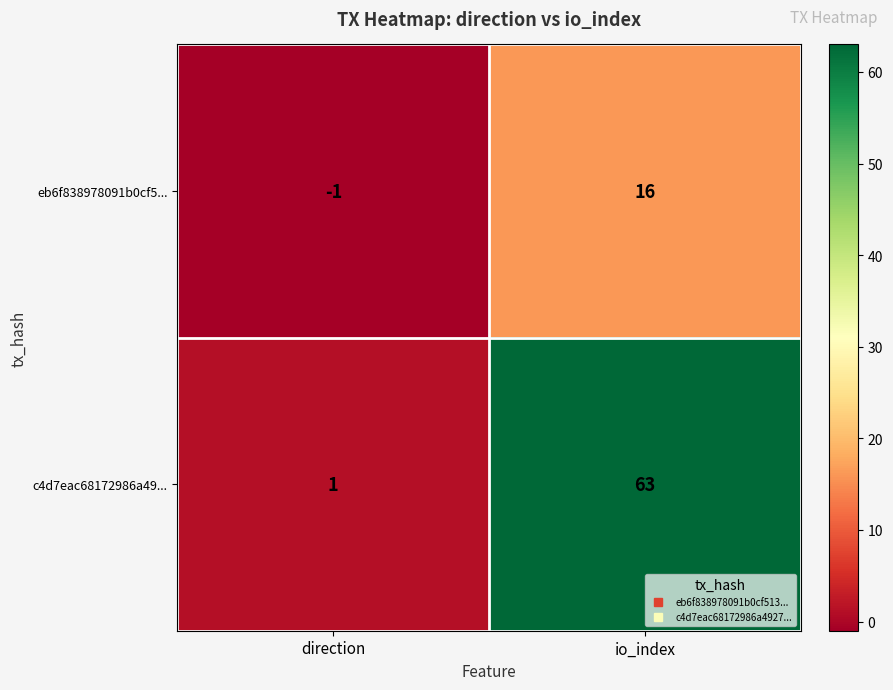

Reading left to right, transcribe all the data shown in this chart.

eb6f838978091b0cf5...: -1	16
c4d7eac68172986a49...: 1	63